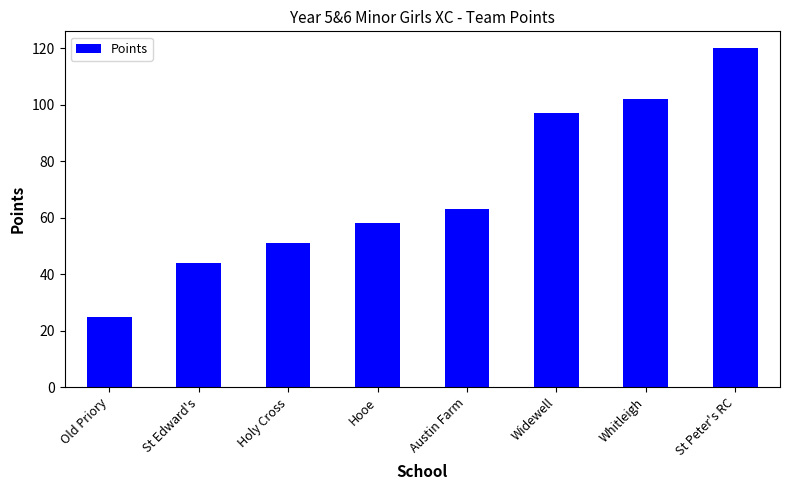

What is the difference between the values at St Peter's RC and Holy Cross?

69